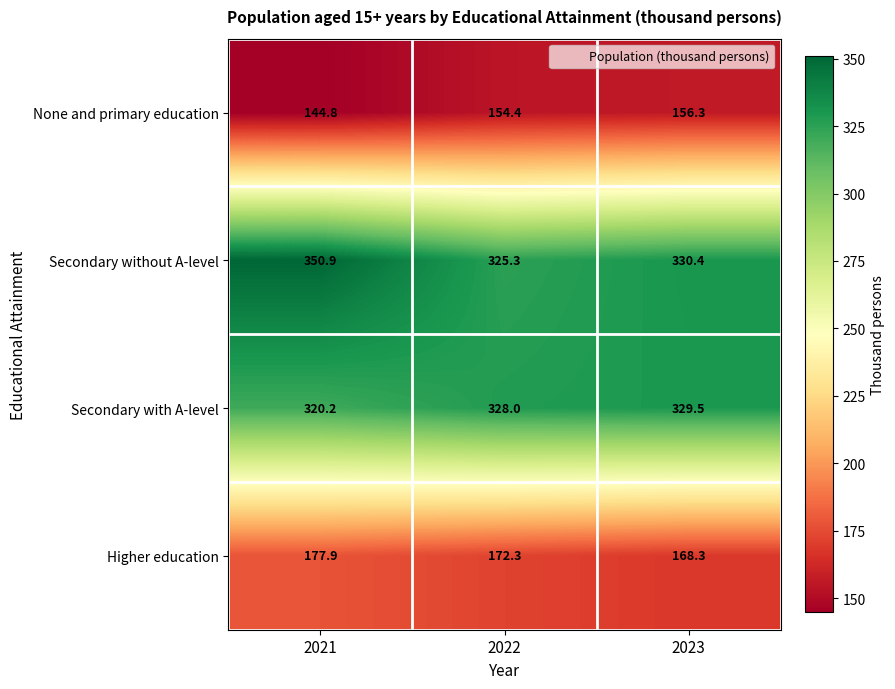

True or false: Secondary with A-level has a value of 320.2 at 2021.

True